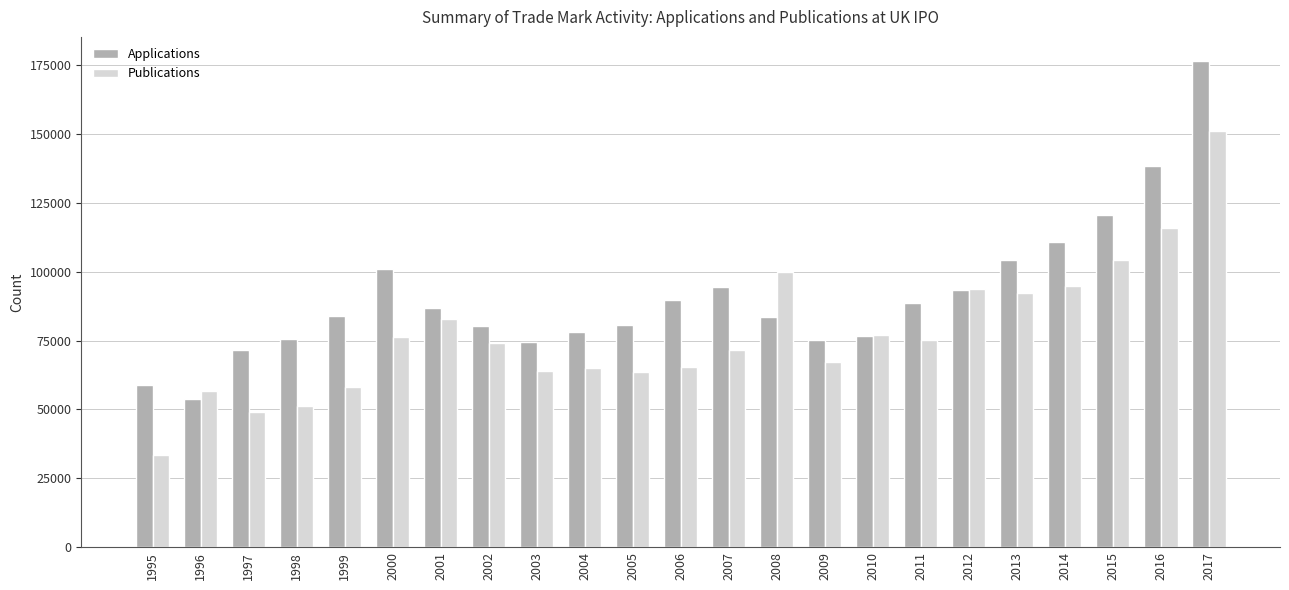

Is the value of Applications at 1999 greater than the value of Publications at 2016?

No